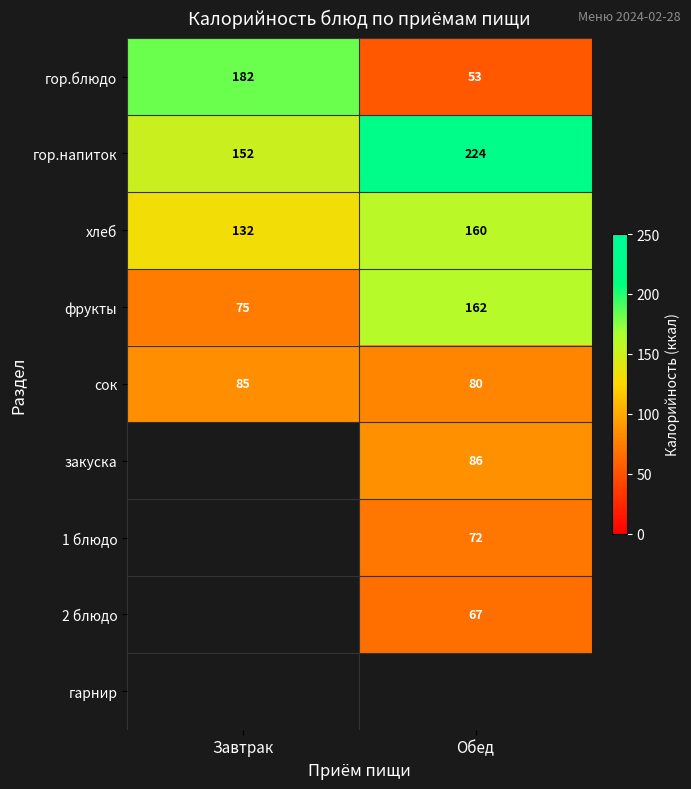

What is the total value across all series at Обед?

904.0